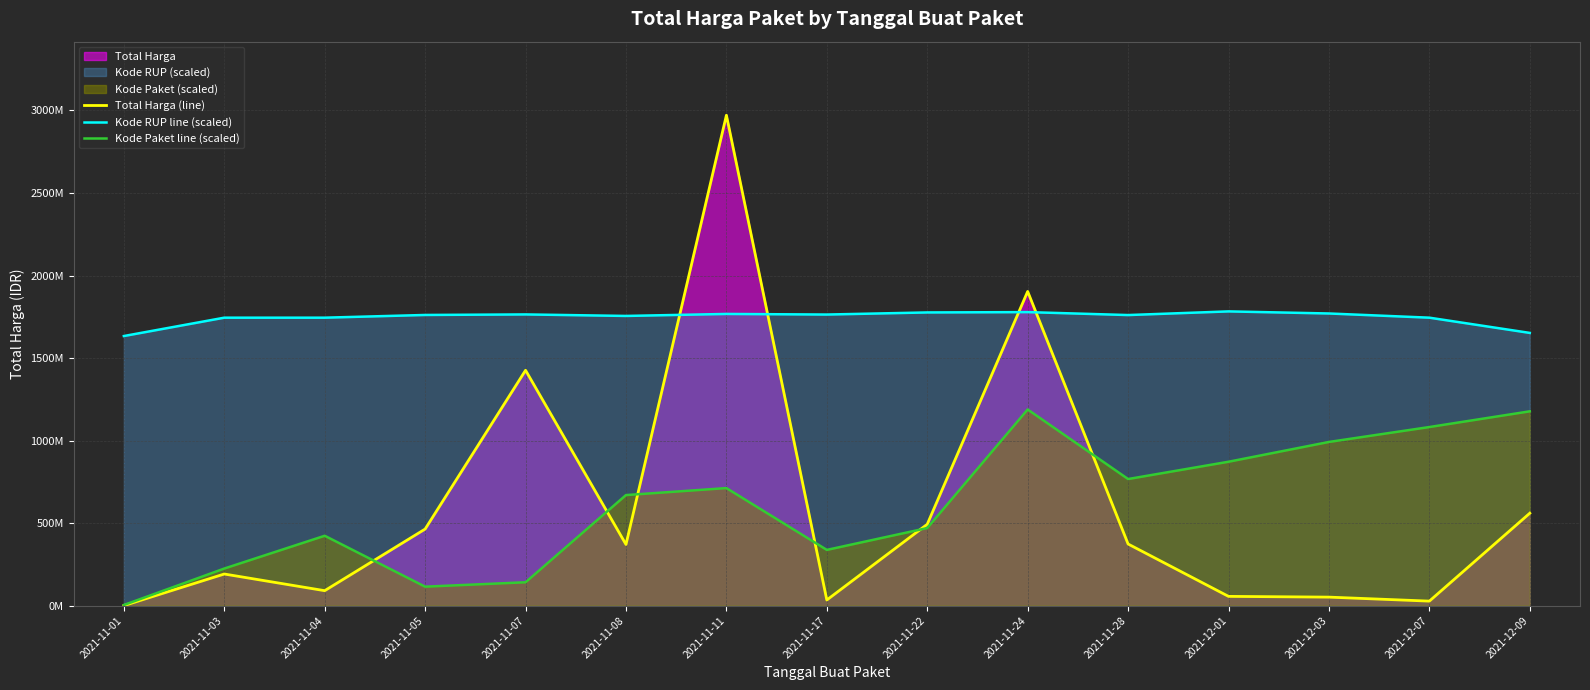

Does the chart display data point markers on the line(s)?

No